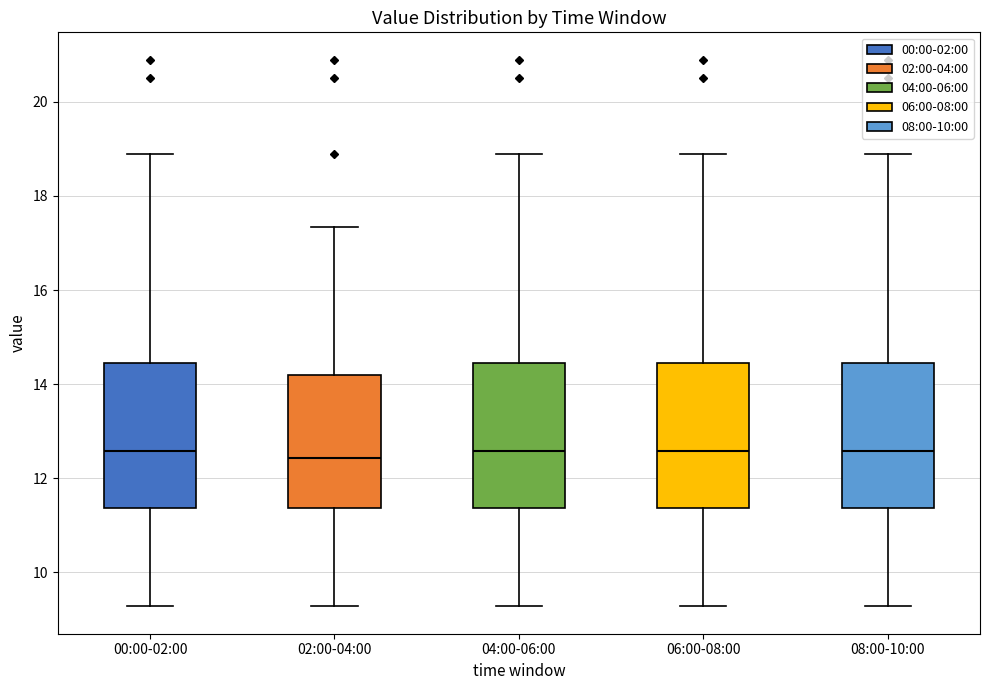

Reading left to right, read every box against the y-axis: the position of its median line, the range the box covers, and the ends of its whiskers. The values are not printed on the chart, so give them approximately, as read against the axis.

00:00-02:00: median 12.6, box 11.4 to 14.4, whiskers 9.2 to 19.0
02:00-04:00: median 12.4, box 11.4 to 14.2, whiskers 9.2 to 17.4
04:00-06:00: median 12.6, box 11.4 to 14.4, whiskers 9.2 to 19.0
06:00-08:00: median 12.6, box 11.4 to 14.4, whiskers 9.2 to 19.0
08:00-10:00: median 12.6, box 11.4 to 14.4, whiskers 9.2 to 19.0